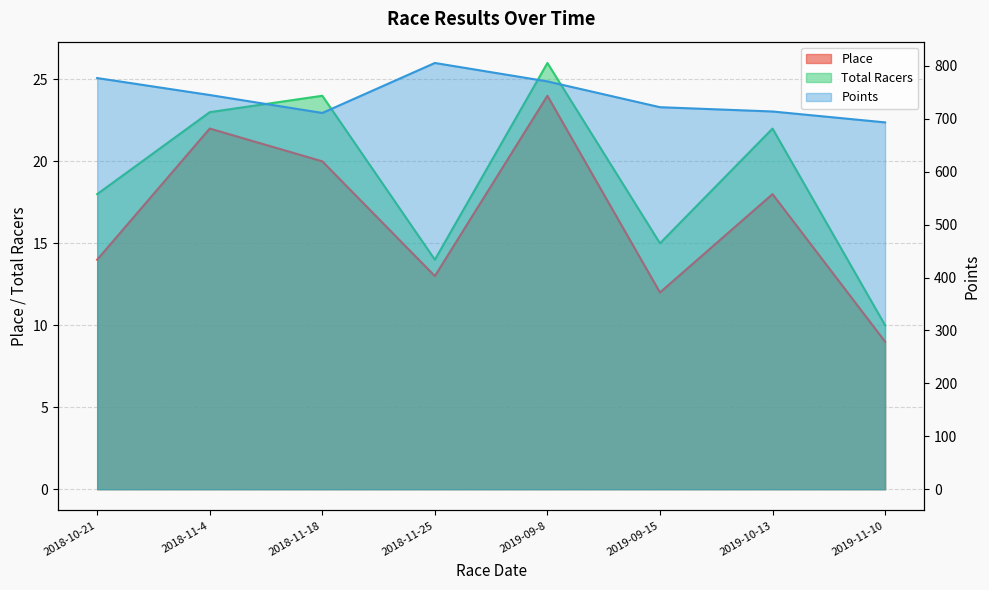

At which label does Total Racers reach its minimum?

2019-11-10